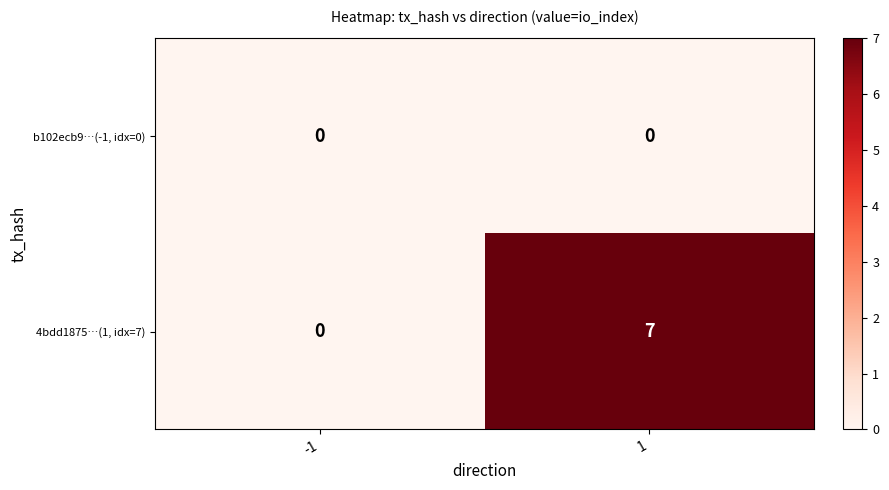

True or false: 4bdd1875…(1, idx=7) has a value of 0 at -1.

True